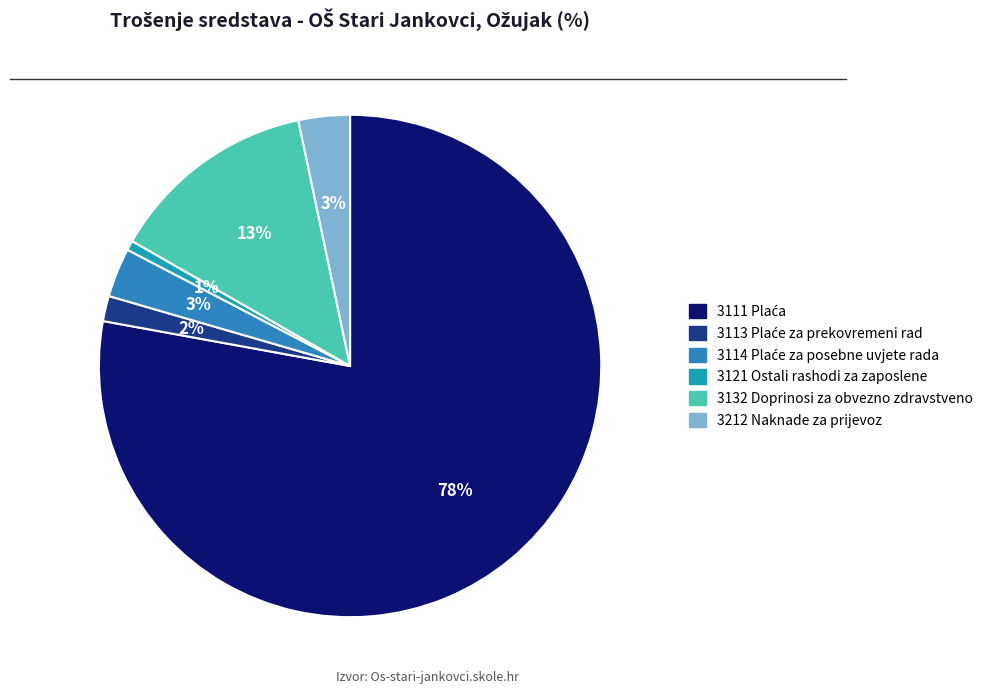

How many segments does this pie chart have?

6